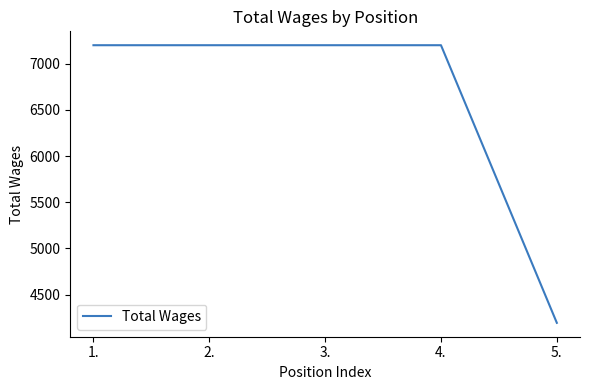

The value at 5. is 4195. True or false?

True